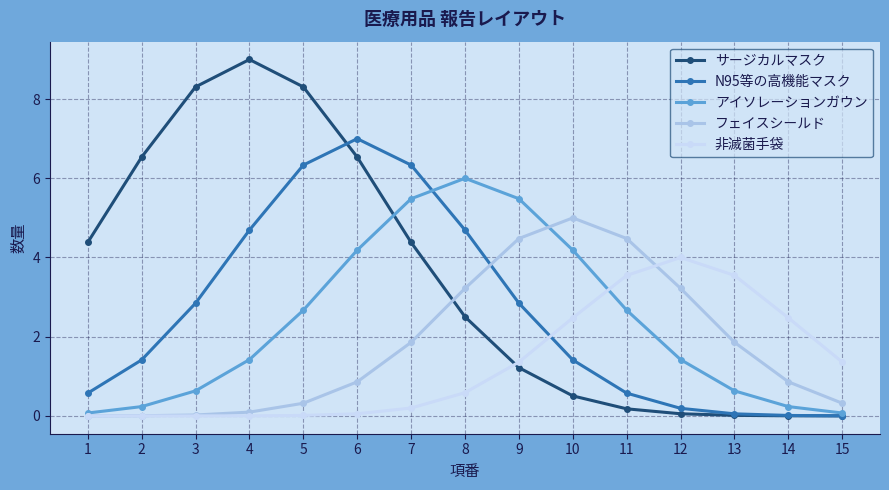

List the series in order of their peak value, lowest first.

非滅菌手袋, フェイスシールド, アイソレーションガウン, N95等の高機能マスク, サージカルマスク